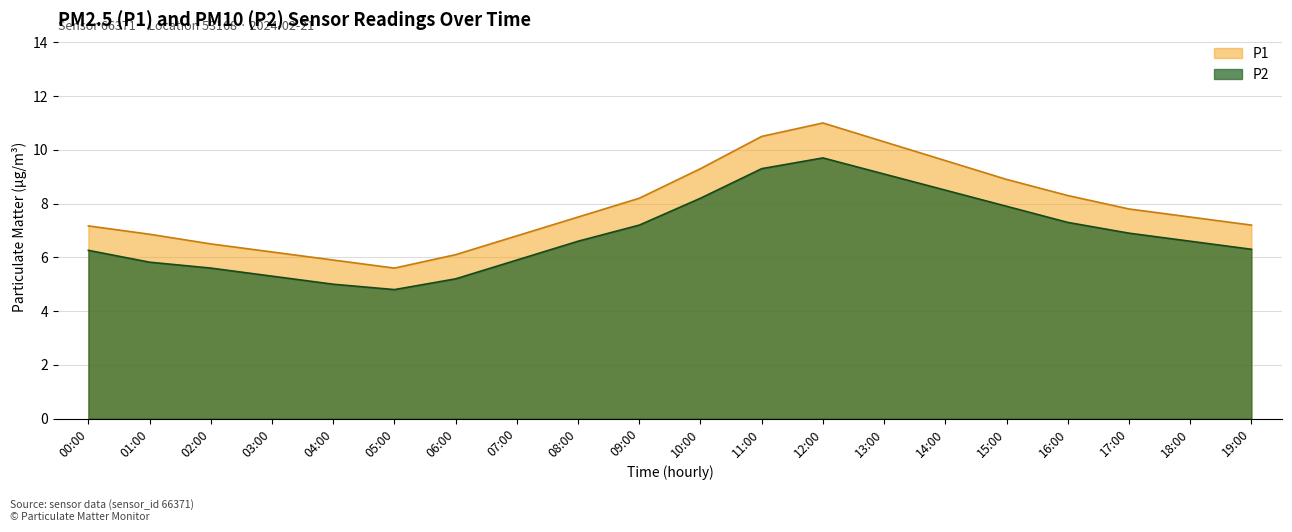

True or false: P2 has more than 1 interior local peaks.

False